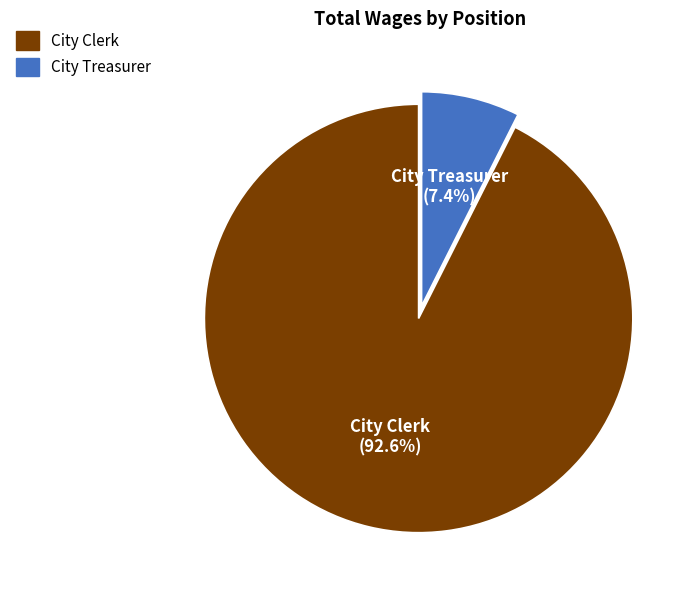

Does any single category account for the majority?

Yes